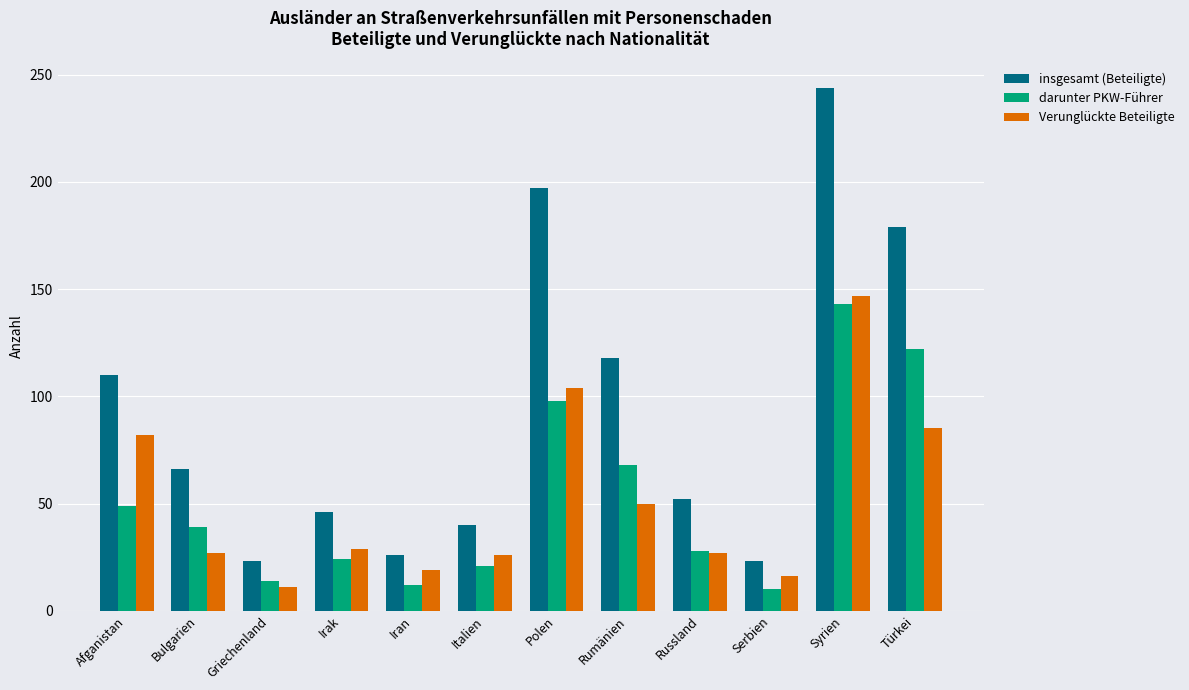

What is the average value of the darunter PKW-Führer series?

52